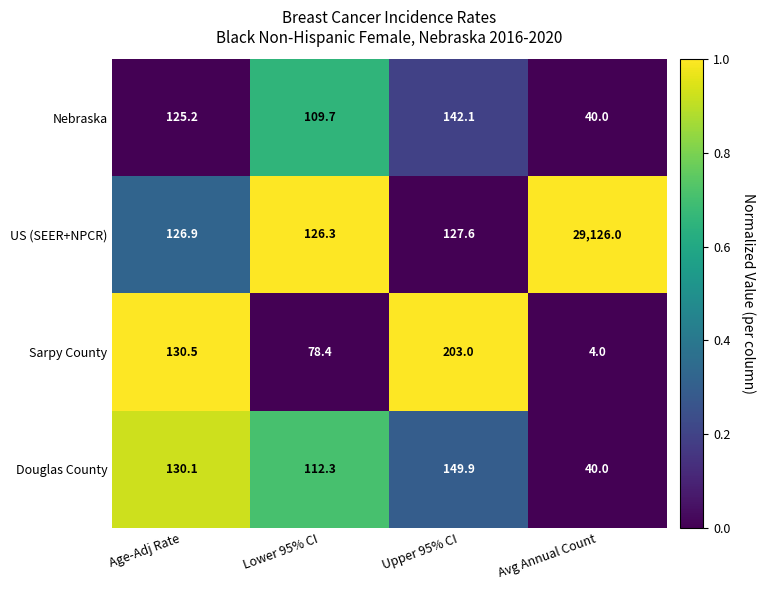

True or false: Douglas County has a value of 29.7 at Age-Adj Rate.

False